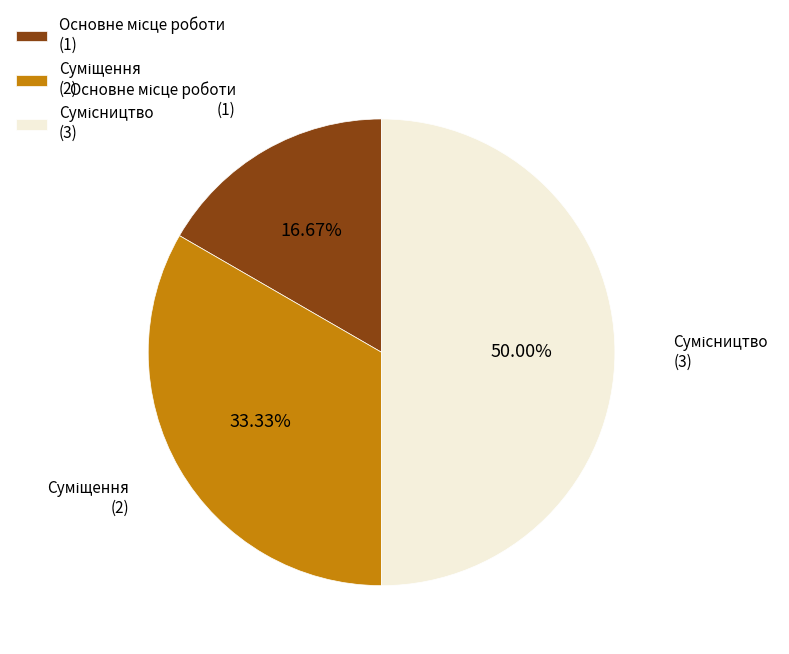

Is there a majority slice in this chart?

No